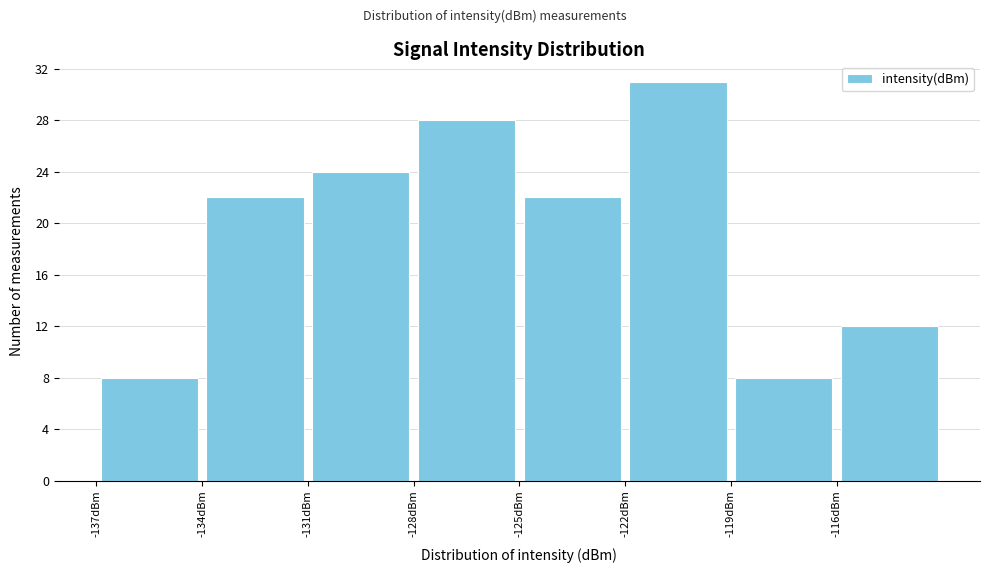

How tall is the bar that spans -131 to -128 on the x-axis? The values are not printed on the chart, so give them approximately, as read against the axis.

24